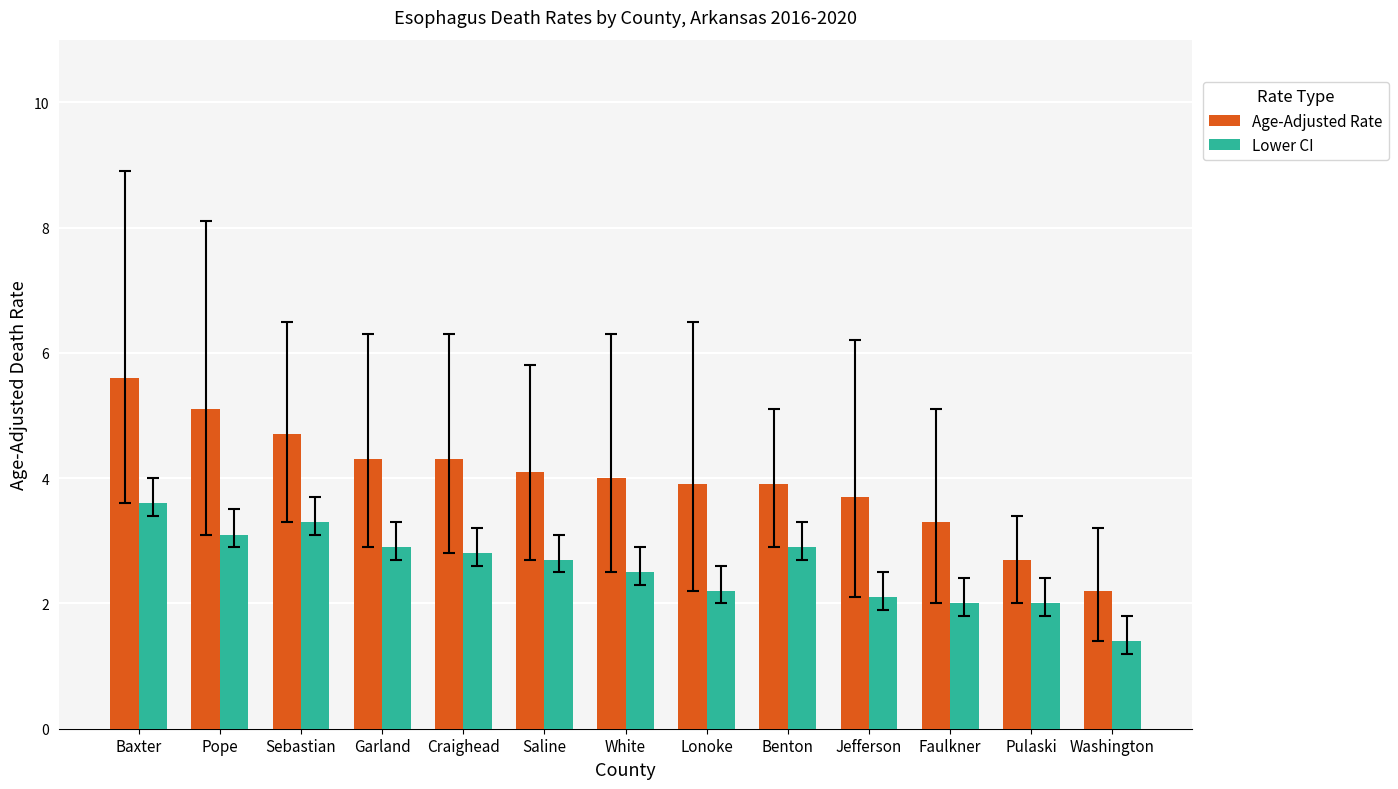

How many bars are there in each group?

2